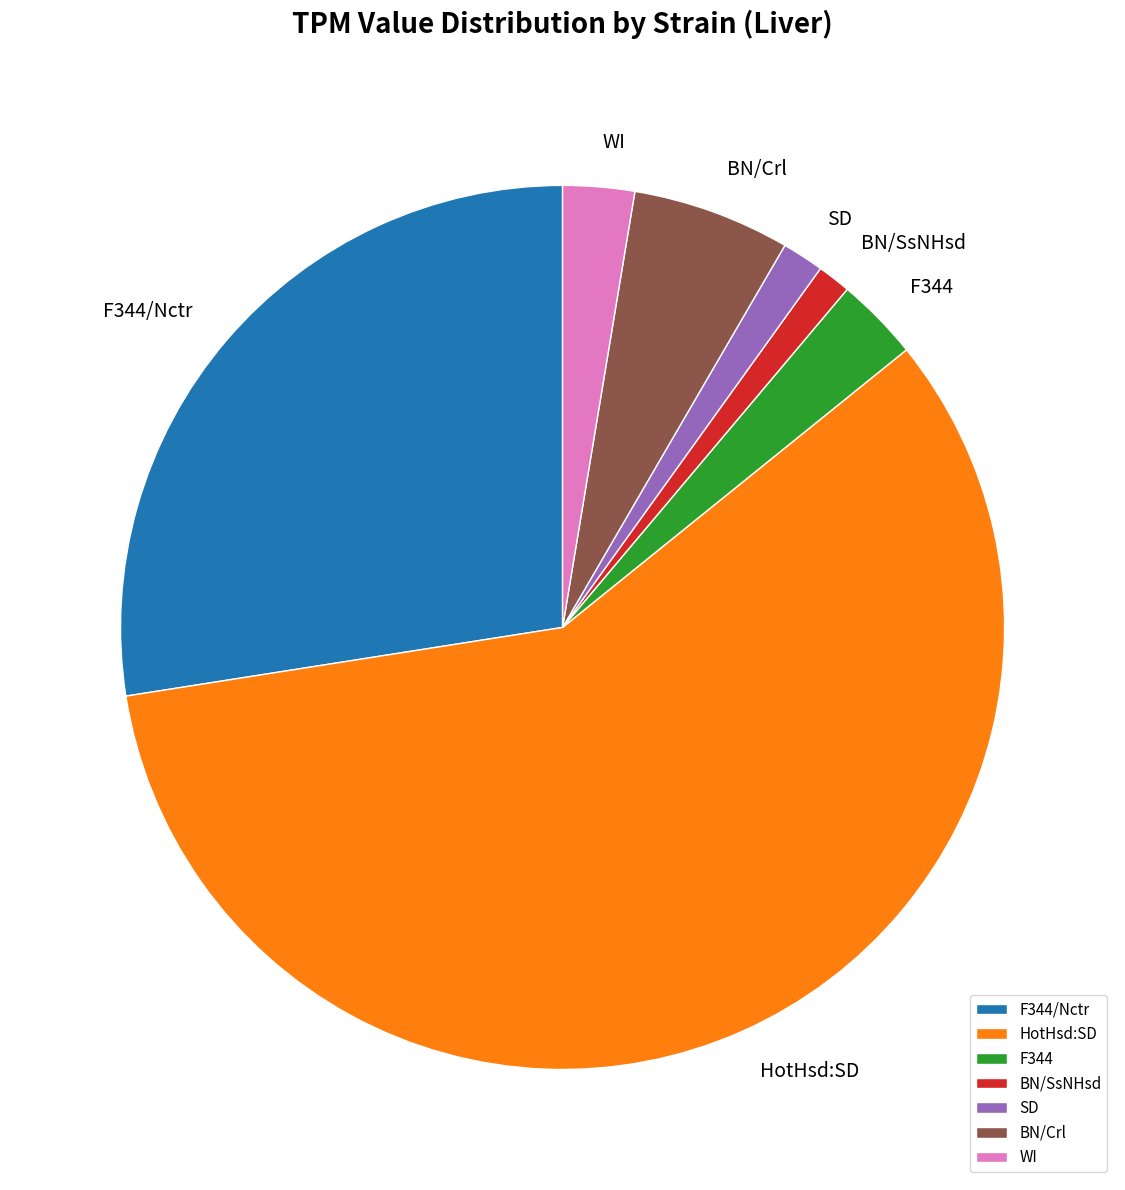

True or false: WI accounts for 8% of the total.

False